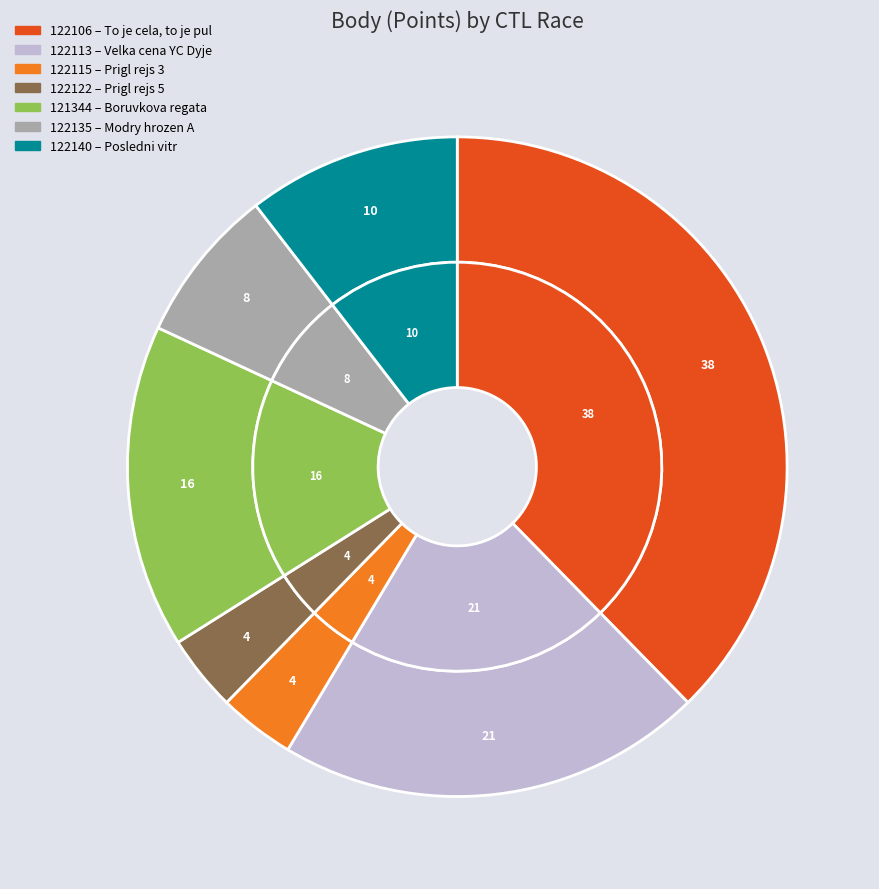

Rank the categories by value from lowest to highest.

122115, 122122, 122135, 122140, 121344, 122113, 122106